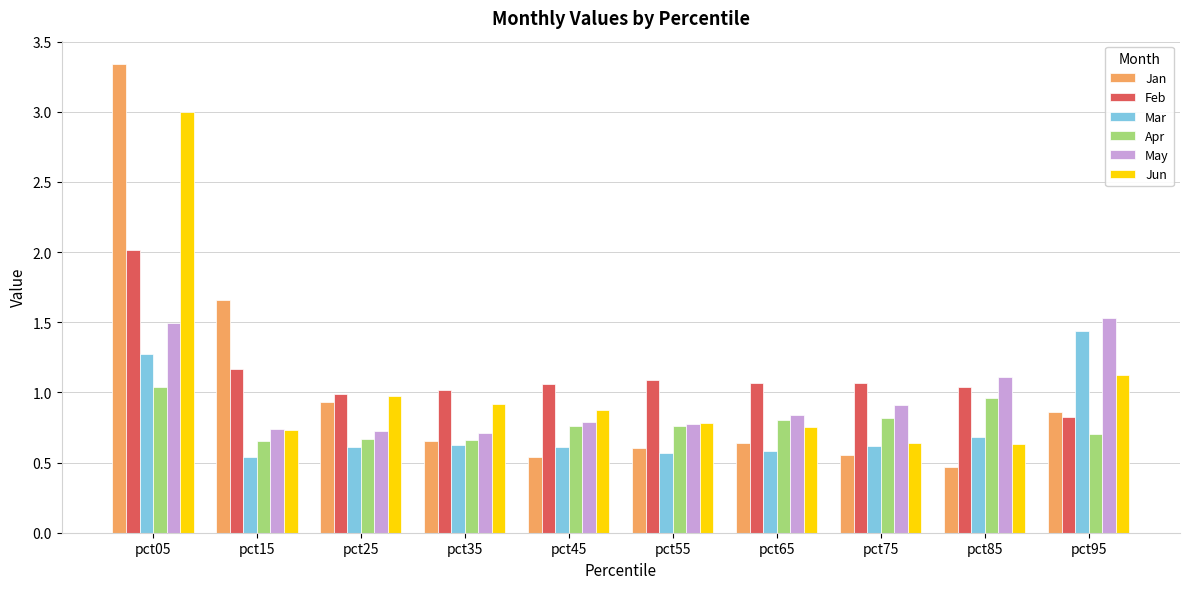

What is the difference between the maximum and minimum values in the Feb series?

1.2